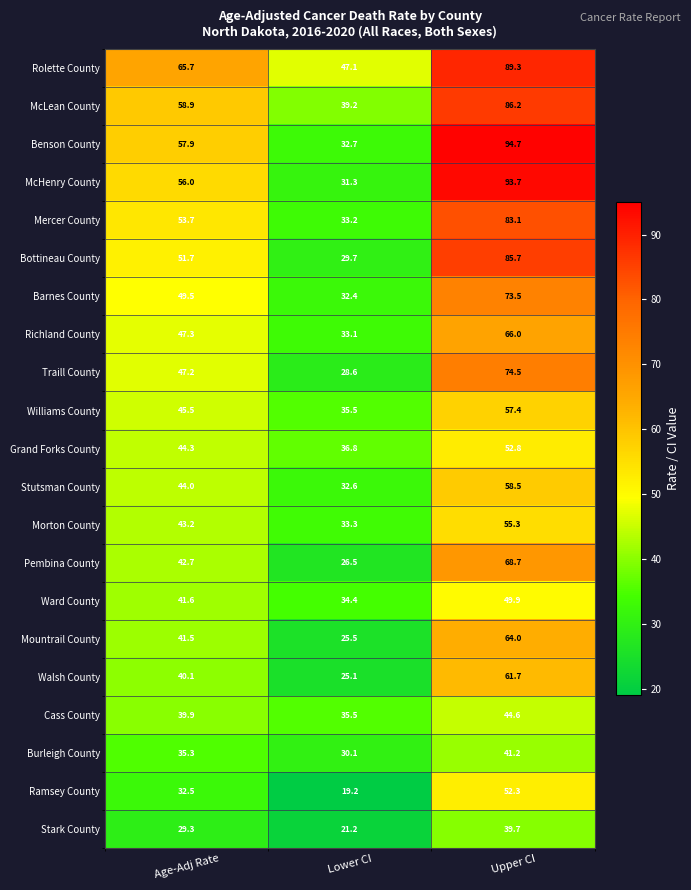

At how many categories does at least one series exceed 94?

1